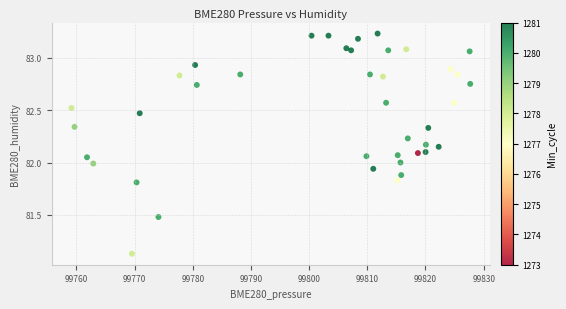

What is the range of Y values (max minus min)?

2.1